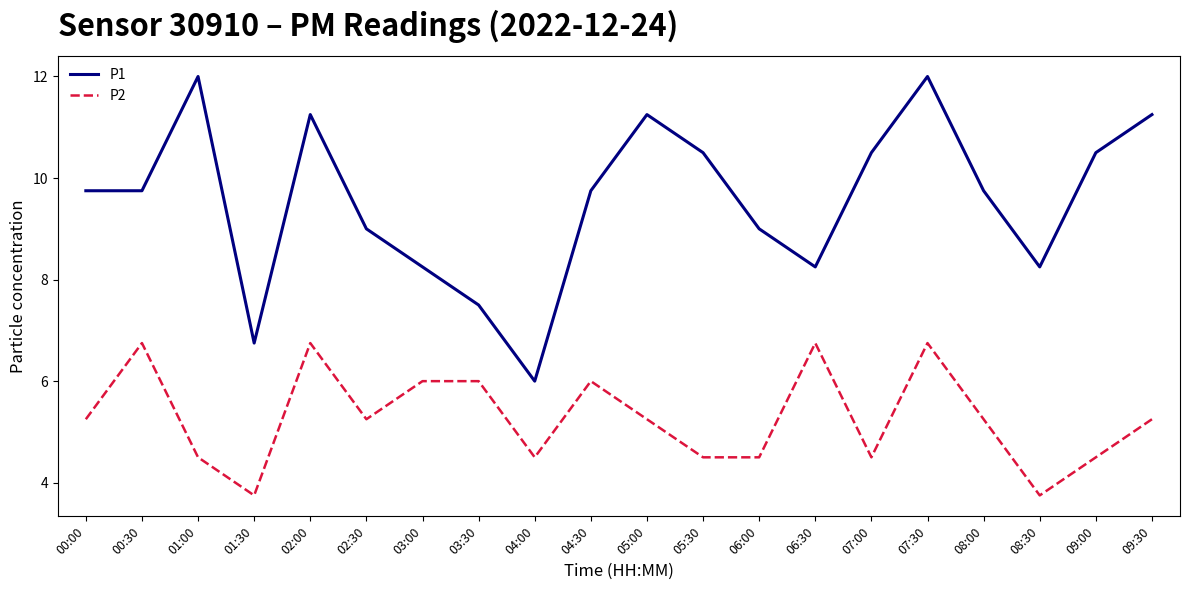

True or false: P2 and P1 intersect in this chart.

False